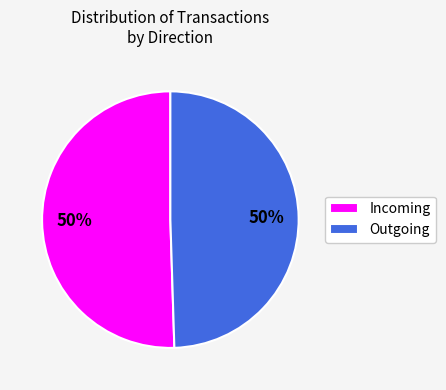

To the nearest percent, what portion does Outgoing represent?

50%